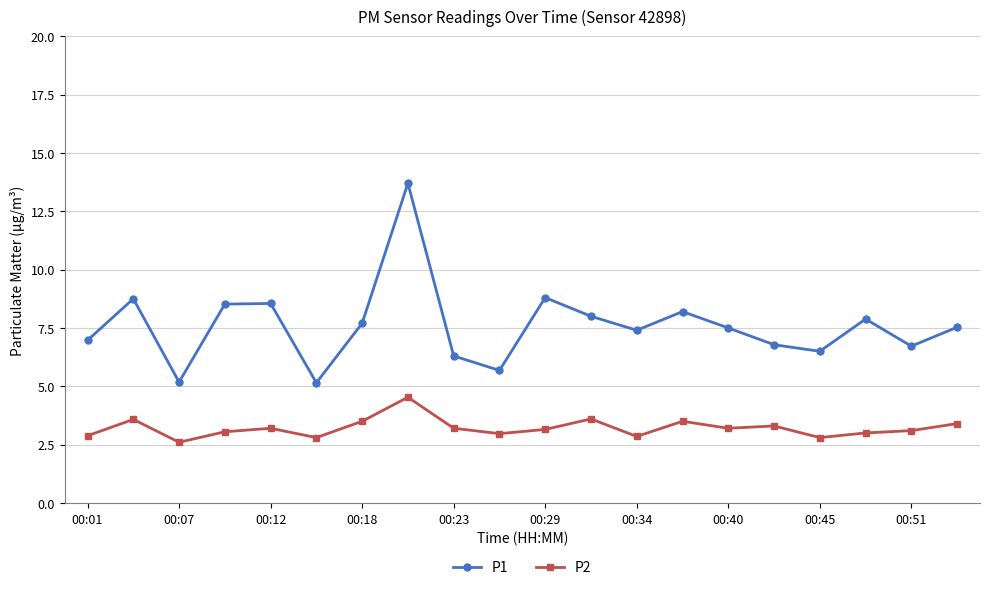

Rank the series by their maximum value, from highest to lowest.

P1, P2